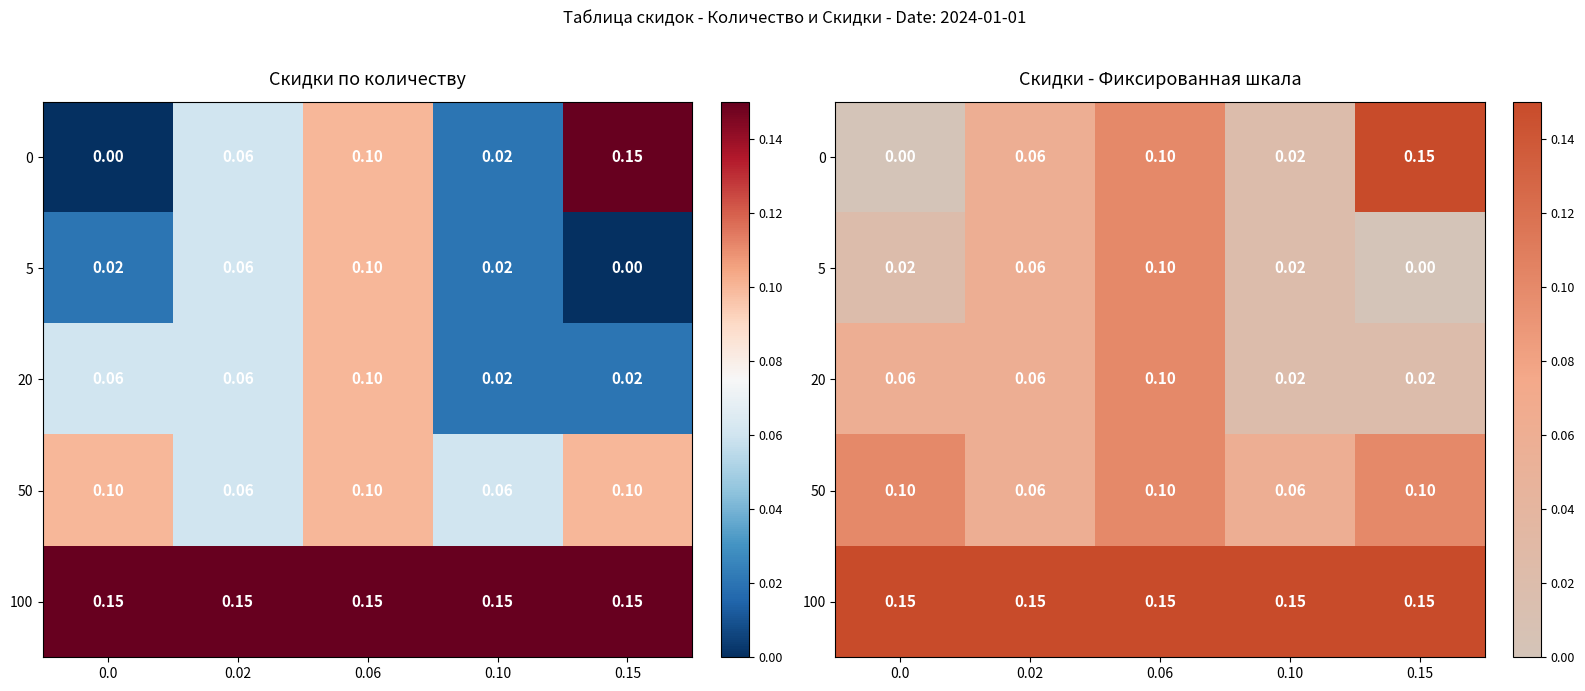

What is the sum of all 100 values?

0.8